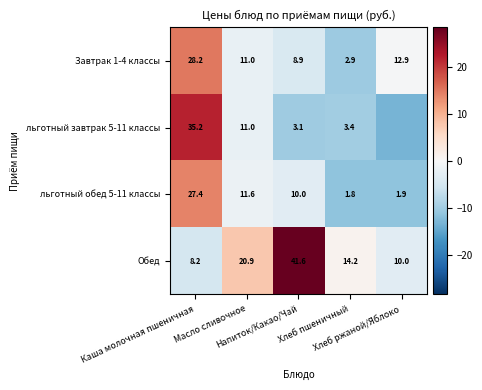

Rank the series at Хлеб пшеничный from lowest to highest value.

льготный обед 5-11 классы, Завтрак 1-4 классы, льготный завтрак 5-11 классы, Обед